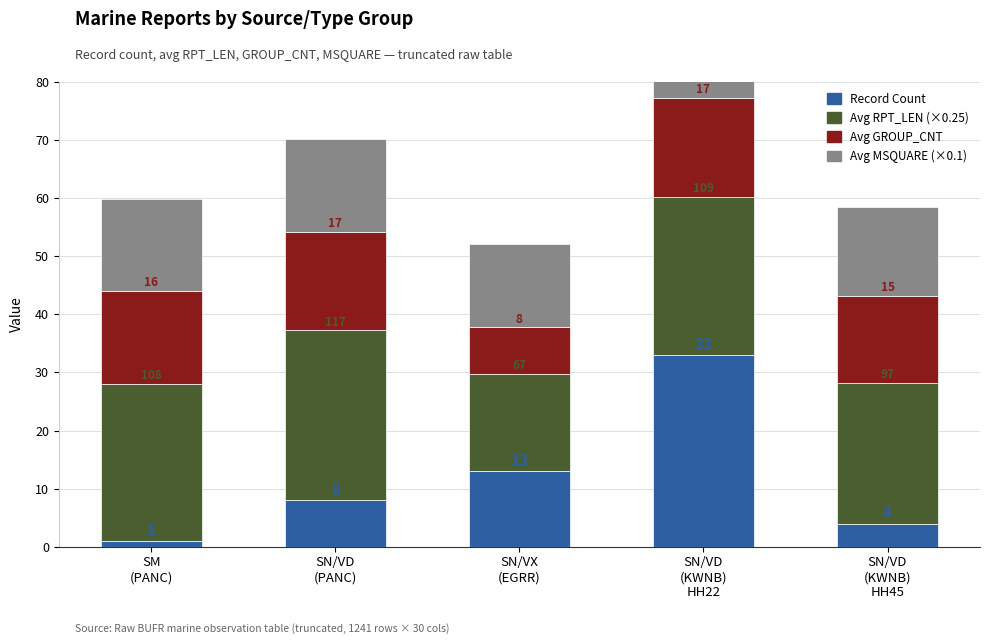

Which series has the widest spread of values?

Record Count